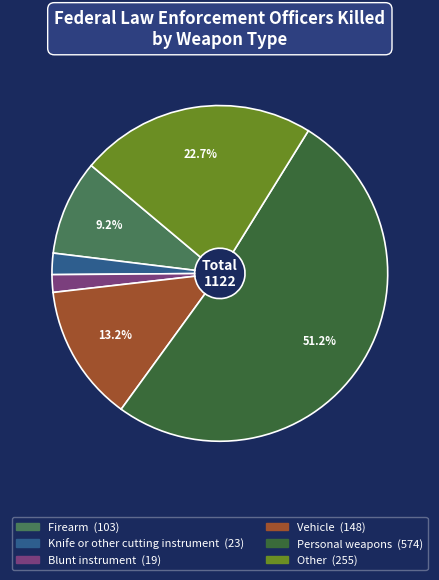

Is the sum of Vehicle and Personal weapons greater than half?

Yes